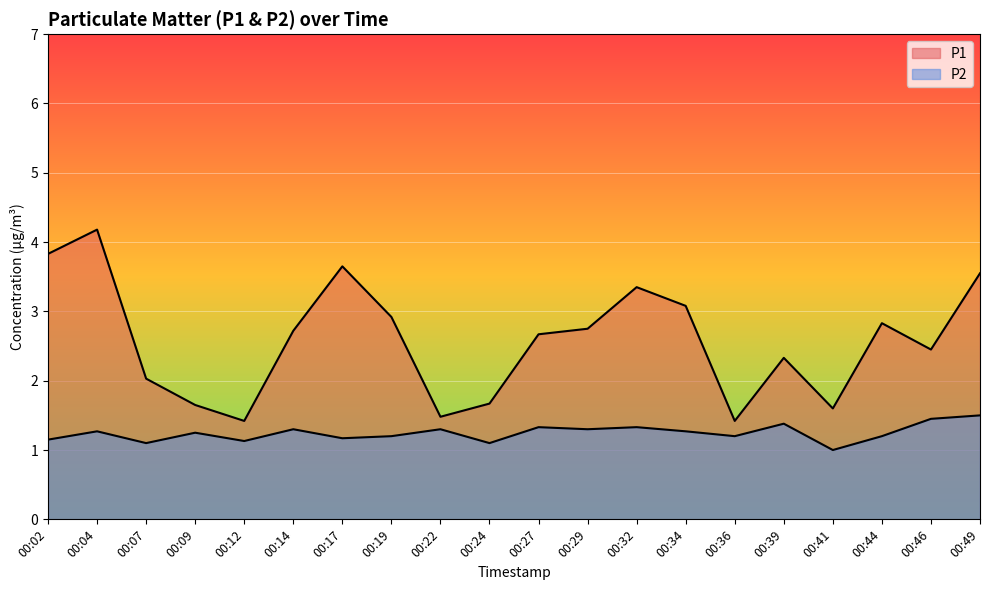

How many lines are shown in the chart?

2